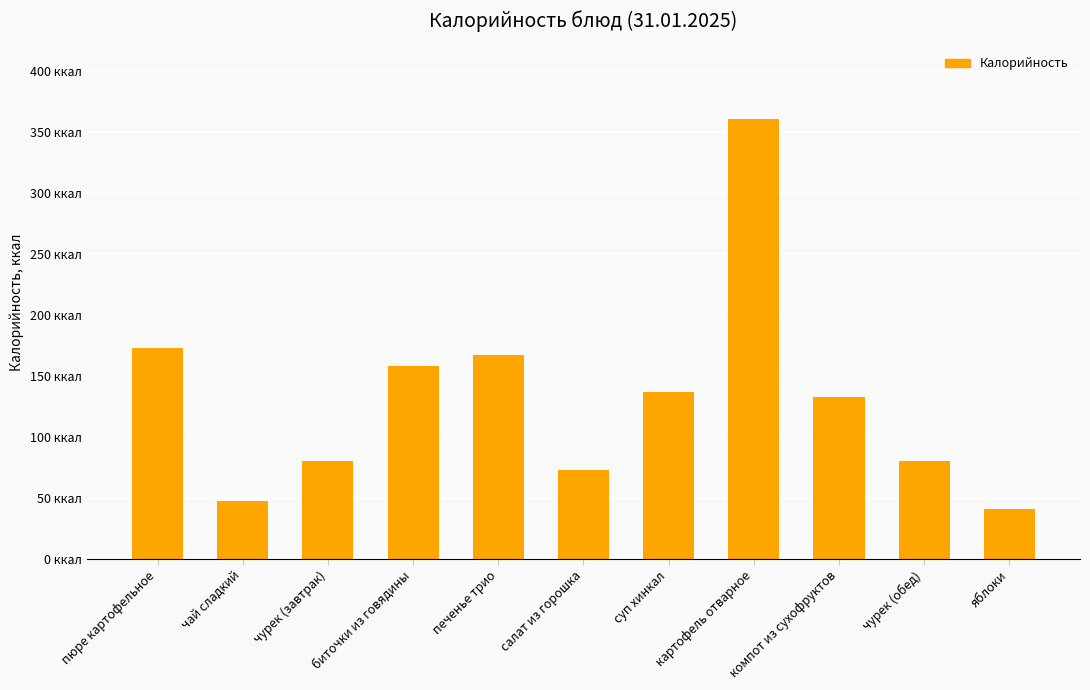

Does the chart contain any negative values?

No